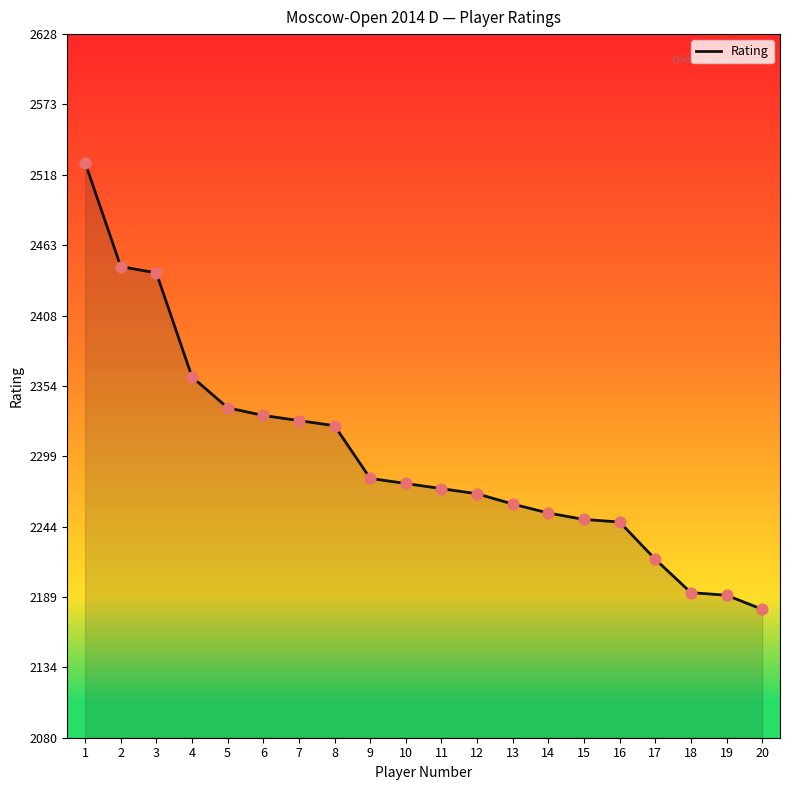

What is the change in value from 18 to 19?

-2